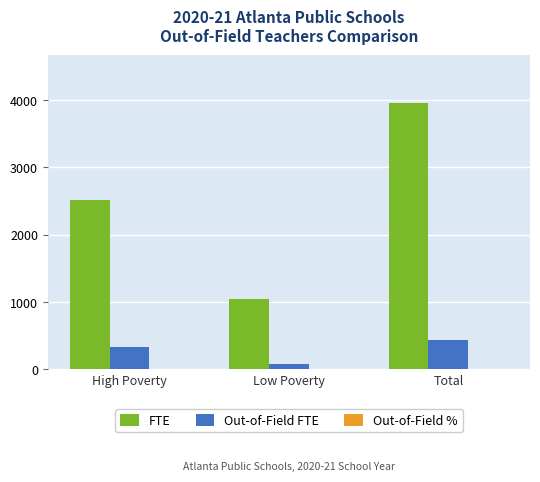

Which series changed the most between Low Poverty and Total?

FTE